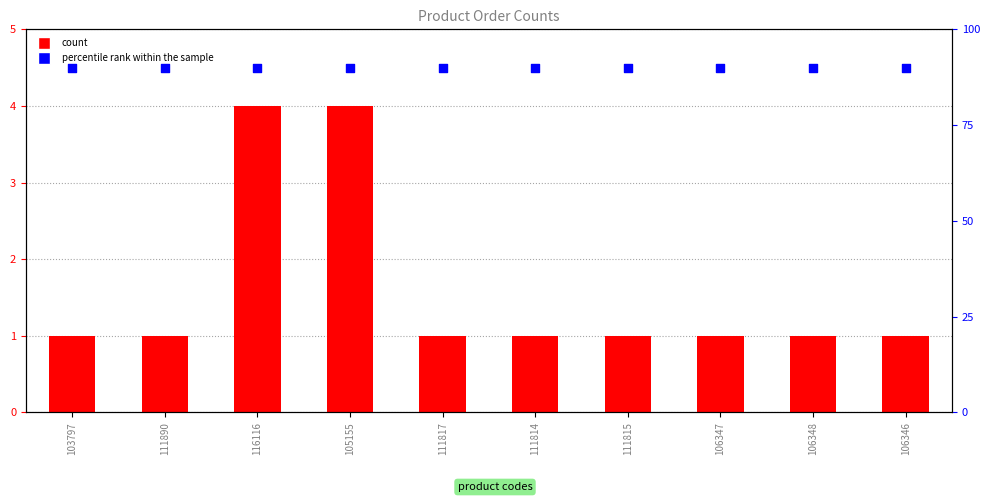

What are all the series names shown in the legend?

count, percentile rank within the sample